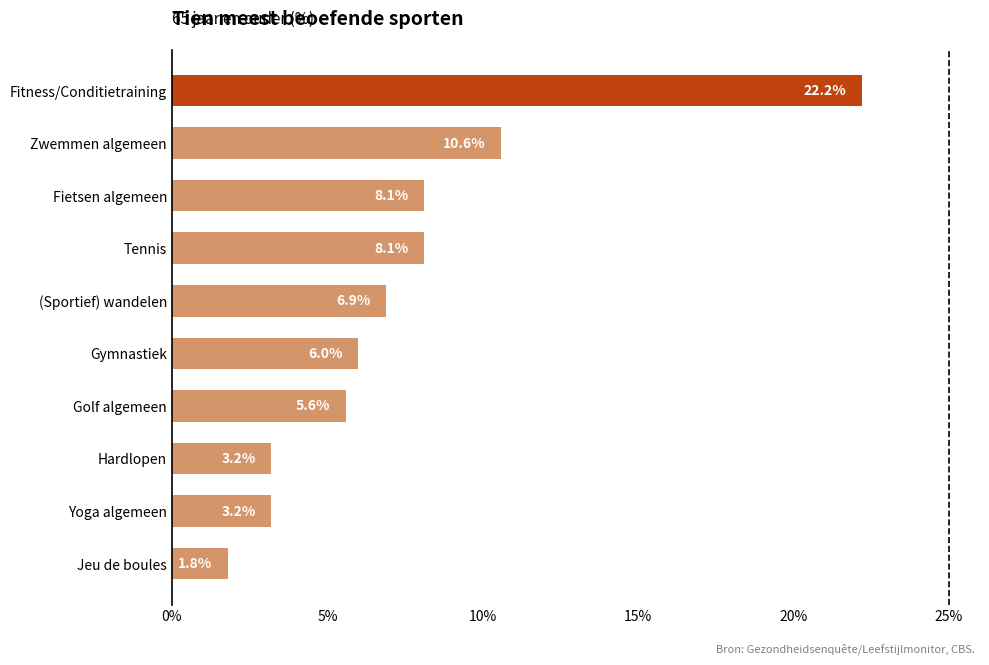

Are the bars horizontal?

Yes